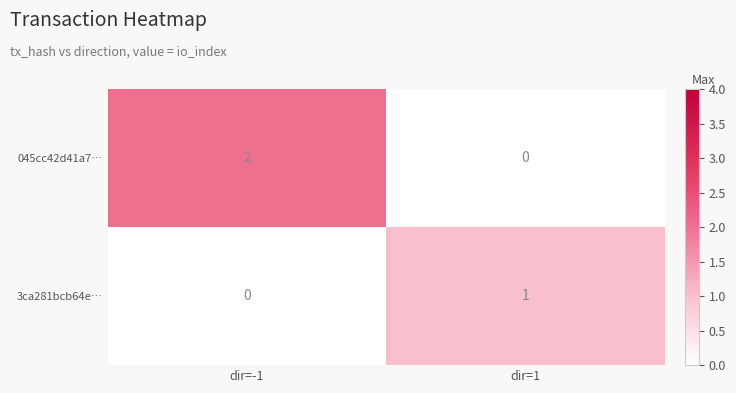

How many values in the 3ca281bcb64e… series are below 1?

1